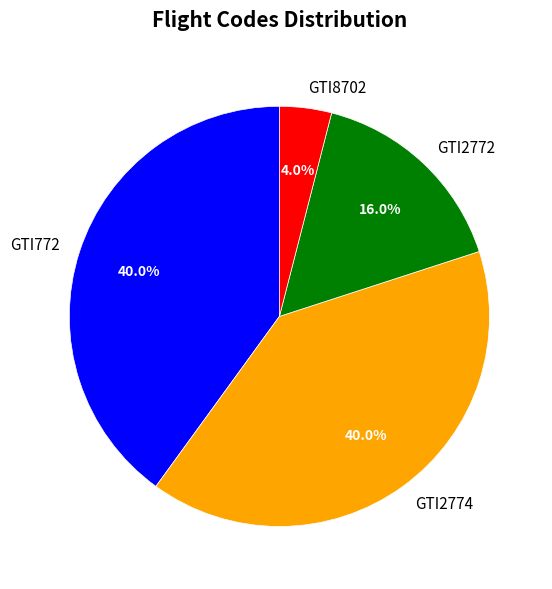

What percentage is NOT represented by GTI2772?

84.0%